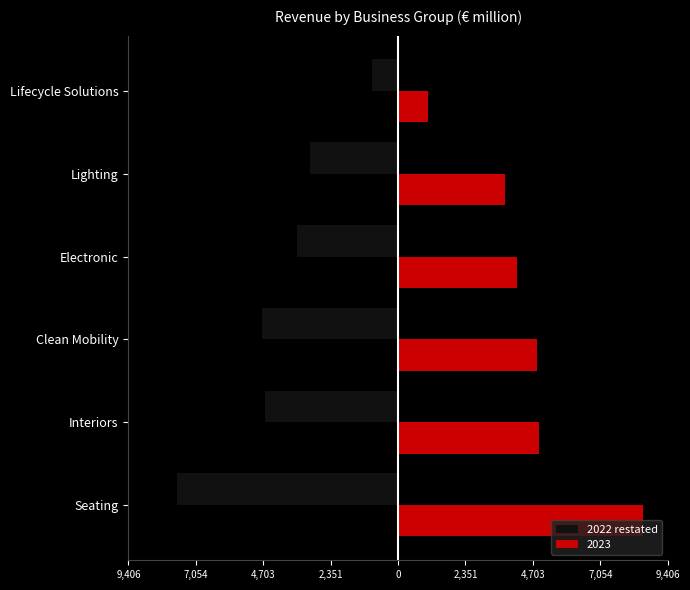

What are all the series names shown in the legend?

2022 restated, 2023